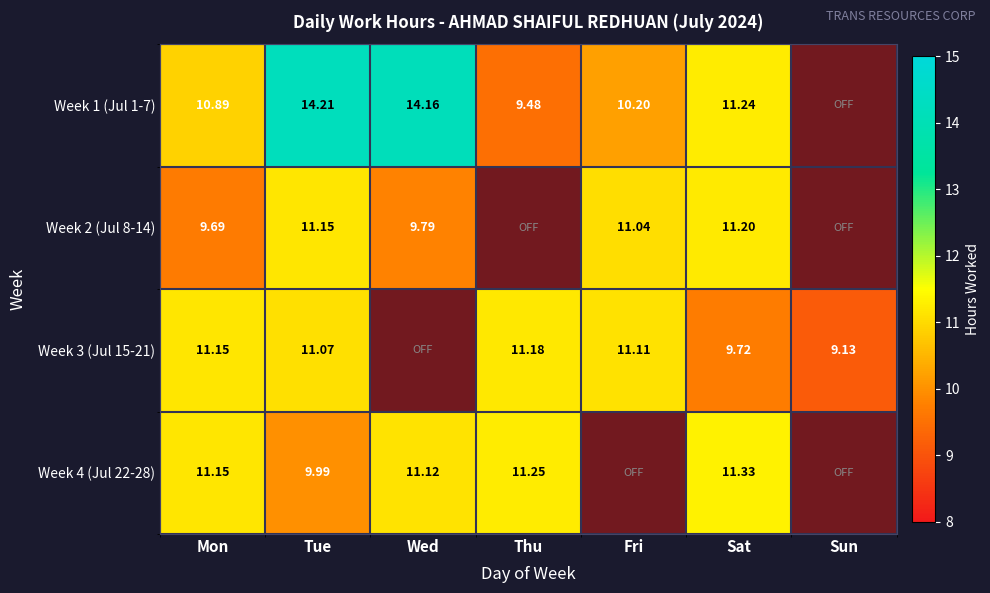

The value of Week1 at Tue is 3.9. True or false?

False